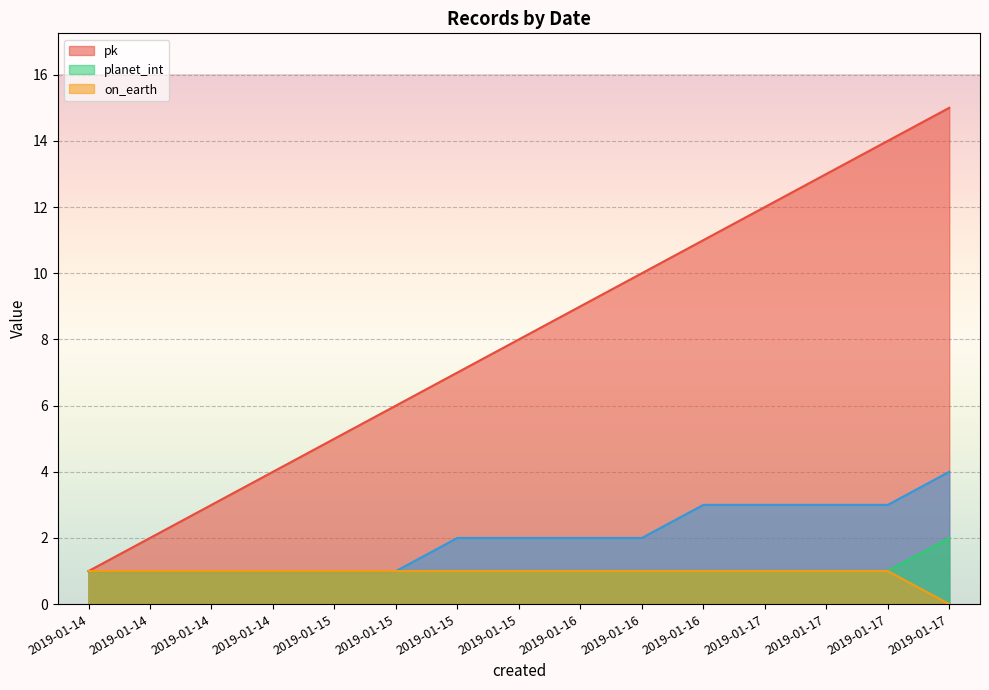

True or false: on_earth has more than 1 interior local peaks.

False